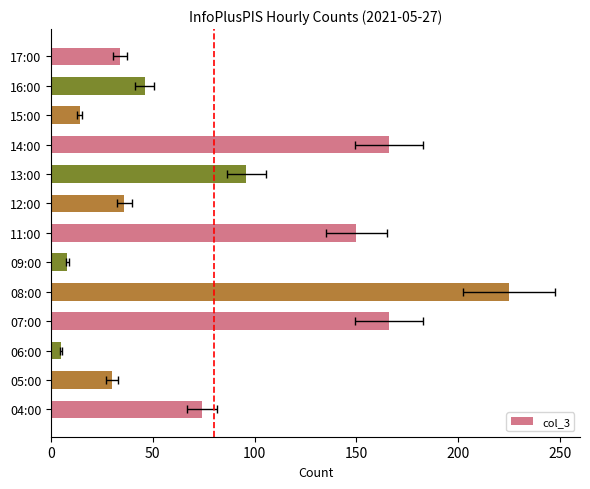

Is it true that the value at 13:00 is 45?

False